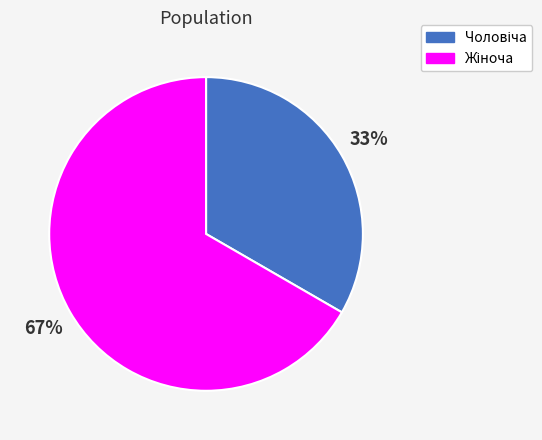

How many slices are in this pie chart?

2